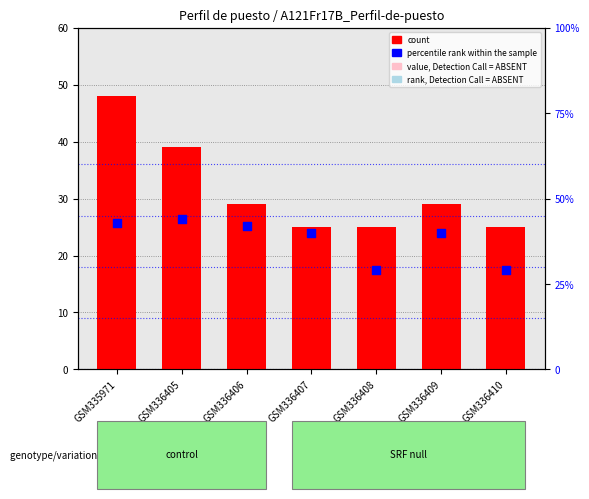

Which series reaches the maximum Y coordinate?

count